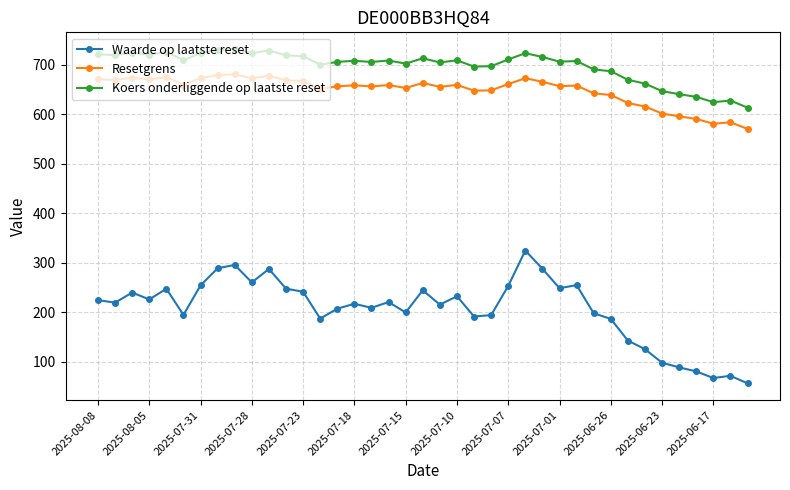

True or false: Resetgrens has more than 0 points higher than both neighbors.

True